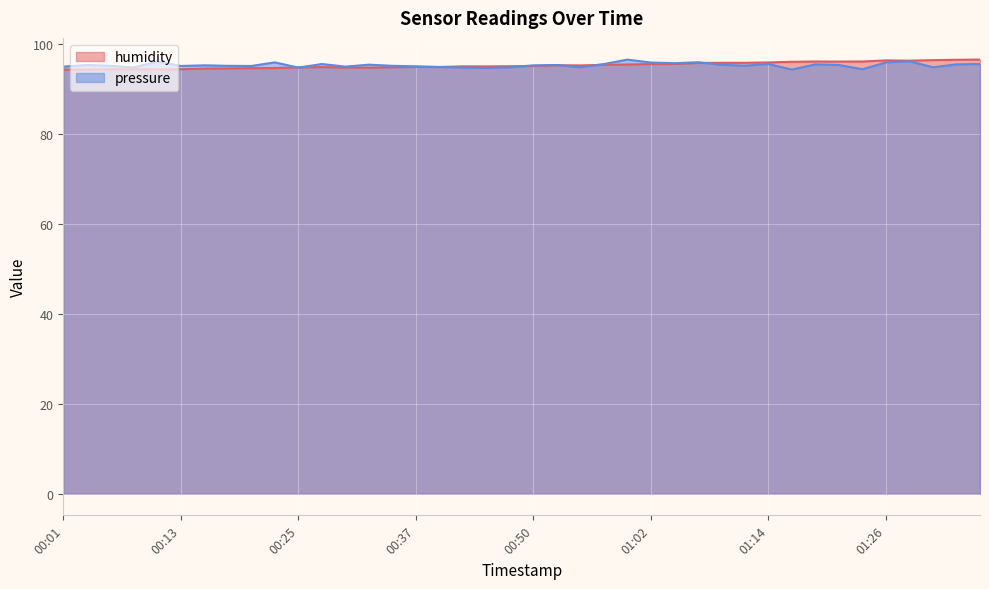

What is the difference between the second highest and minimum values in the pressure series?

1.9